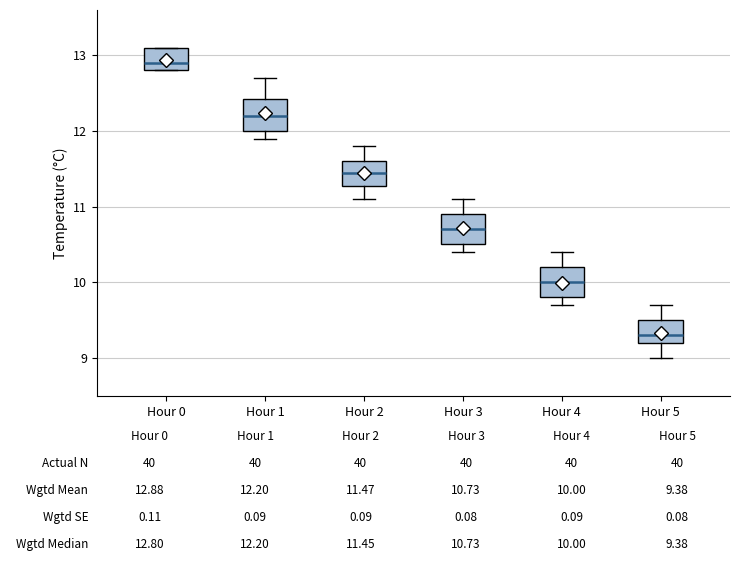

Which box's median line is the highest?

Hour 0